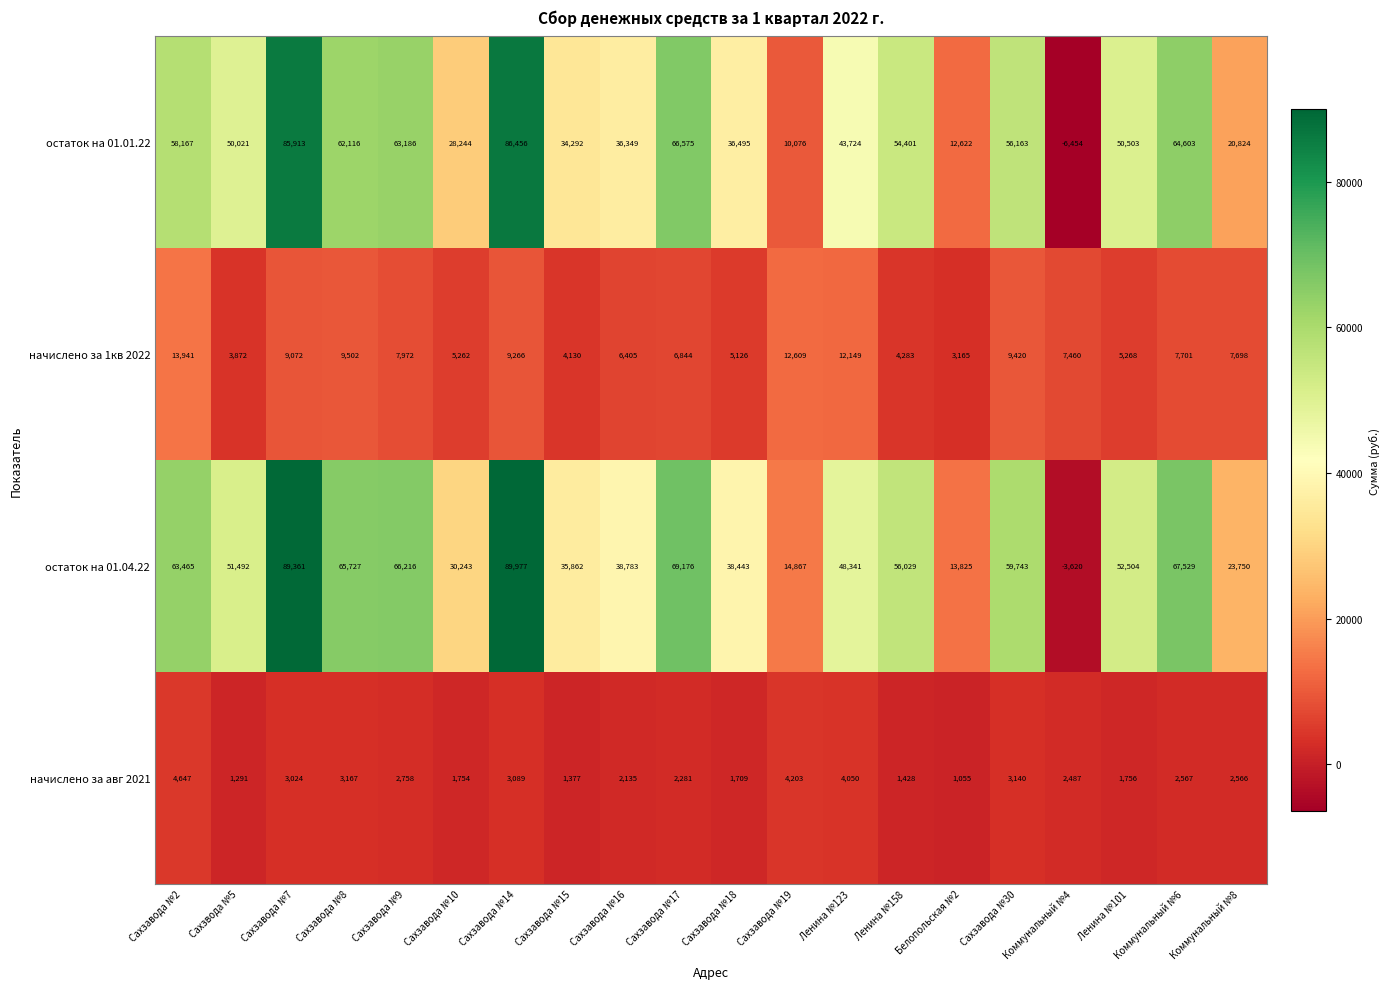

What is the difference between the maximum and minimum values in the остаток на 01.04.22 series?

93597